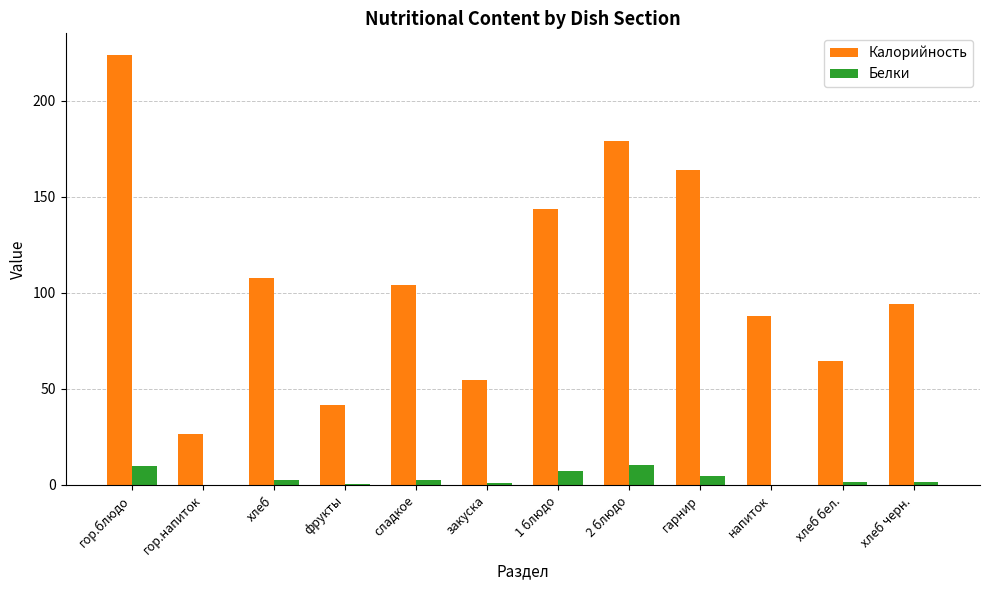

True or false: Калорийность has a value of 104.1 at хлеб бел..

False